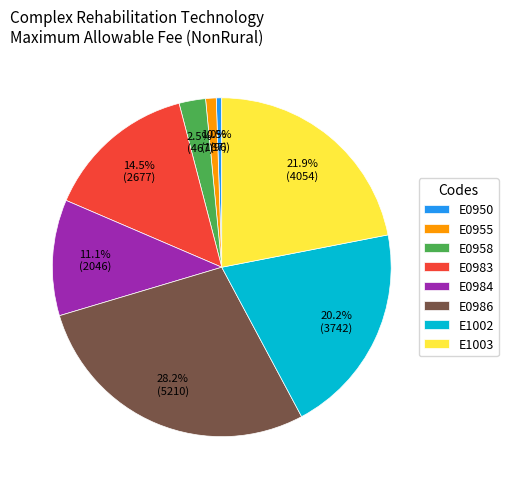

Between E1003 and E0955, which is larger?

E1003